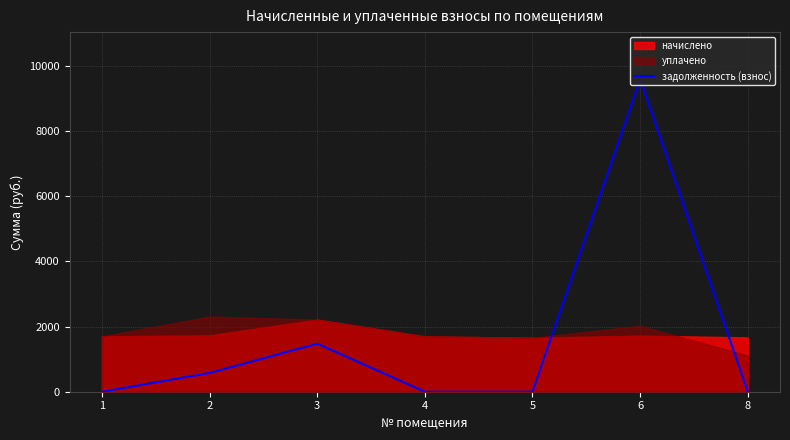

At which category does the chart reach its peak across all series?

6